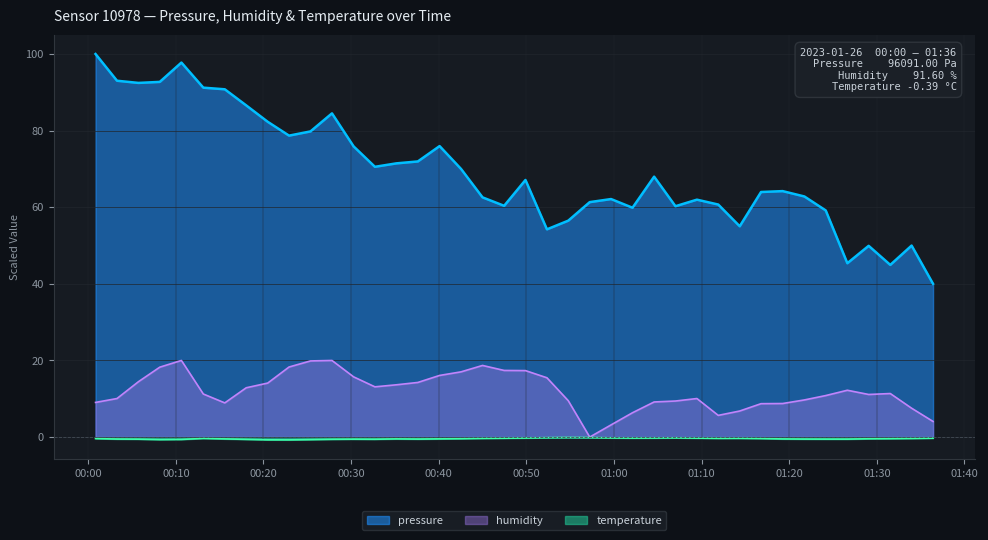

Which series has the largest total across all categories?

pressure